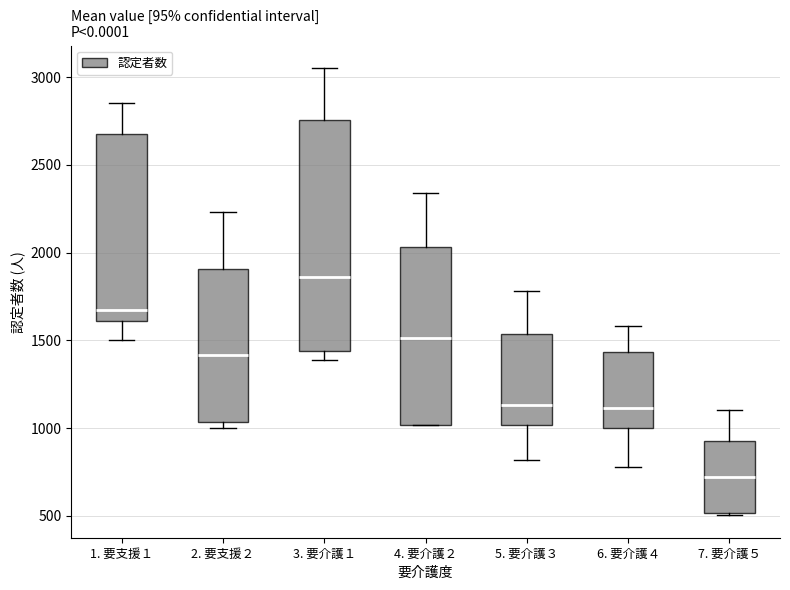

Reading left to right, read every box against the y-axis: the position of its median line, the range the box covers, and the ends of its whiskers. The values are not printed on the chart, so give them approximately, as read against the axis.

1. 要支援１: median 1650, box 1600 to 2650, whiskers 1500 to 2850
2. 要支援２: median 1400, box 1050 to 1900, whiskers 1000 to 2250
3. 要介護１: median 1850, box 1450 to 2750, whiskers 1400 to 3050
4. 要介護２: median 1500, box 1000 to 2050, whiskers 1000 to 2350
5. 要介護３: median 1150, box 1000 to 1550, whiskers 800 to 1800
6. 要介護４: median 1100, box 1000 to 1450, whiskers 800 to 1600
7. 要介護５: median 700, box 500 to 950, whiskers 500 to 1100